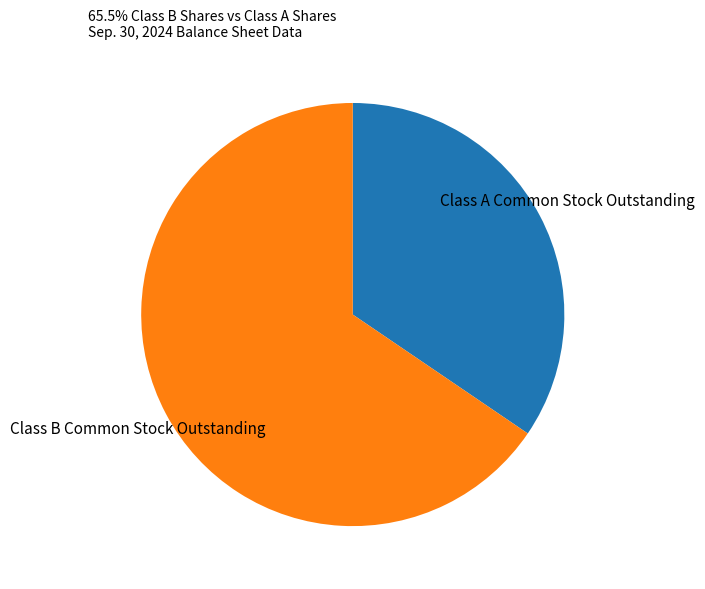

Is there a majority slice in this chart?

Yes